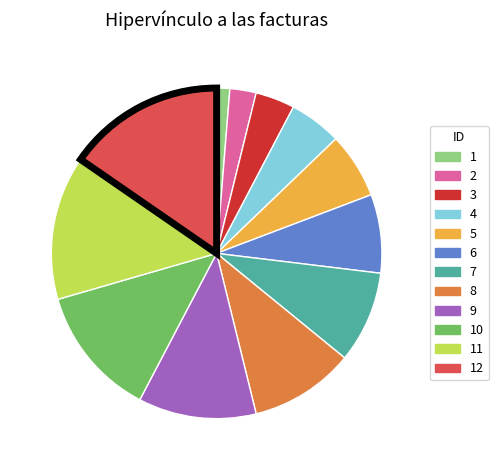

Does any single category account for the majority?

No